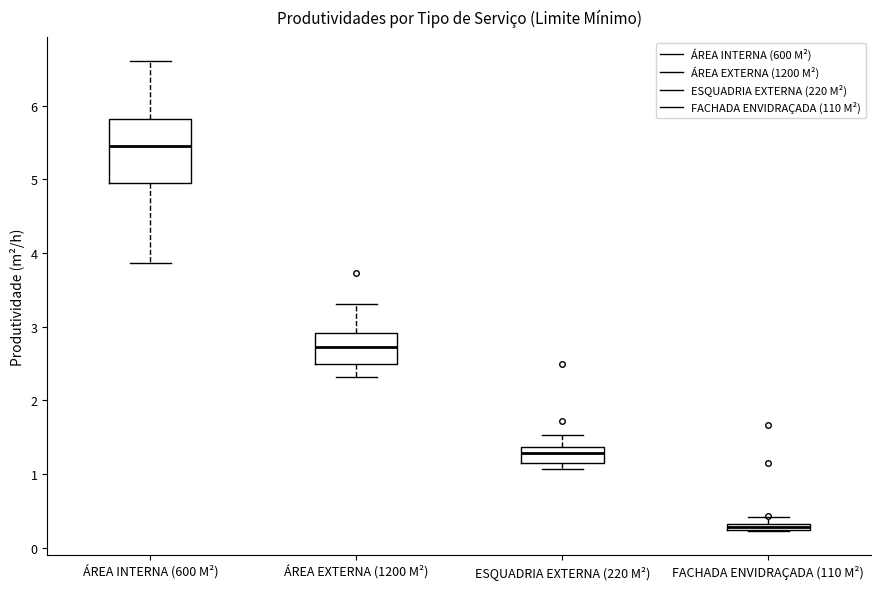

Which box's median line is the lowest?

FACHADA ENVIDRAÇADA (110 M²)